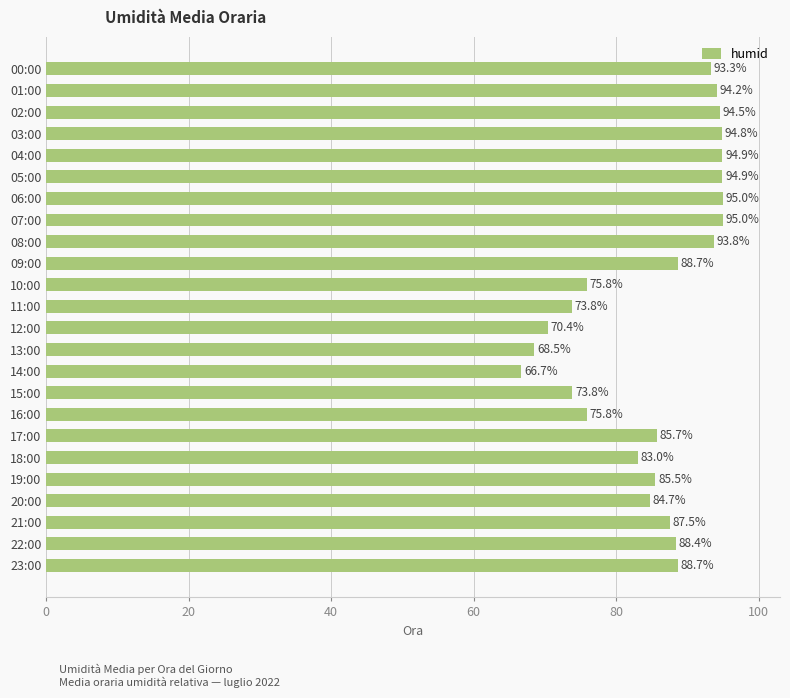

What is the average value?

85.3